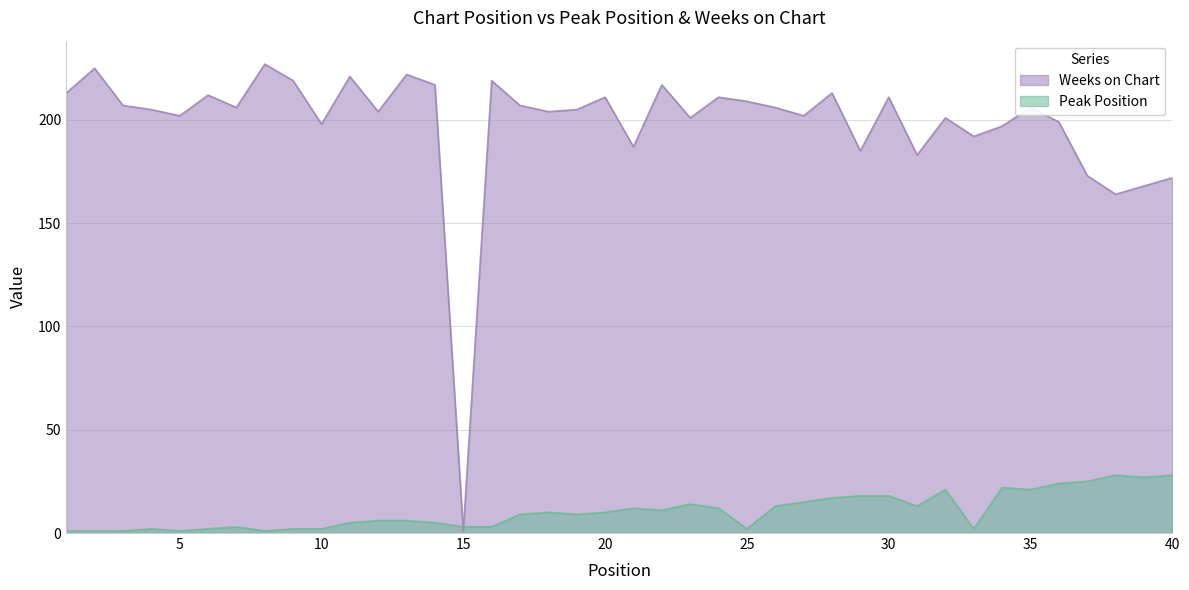

What is the total value across all series at 38?

192